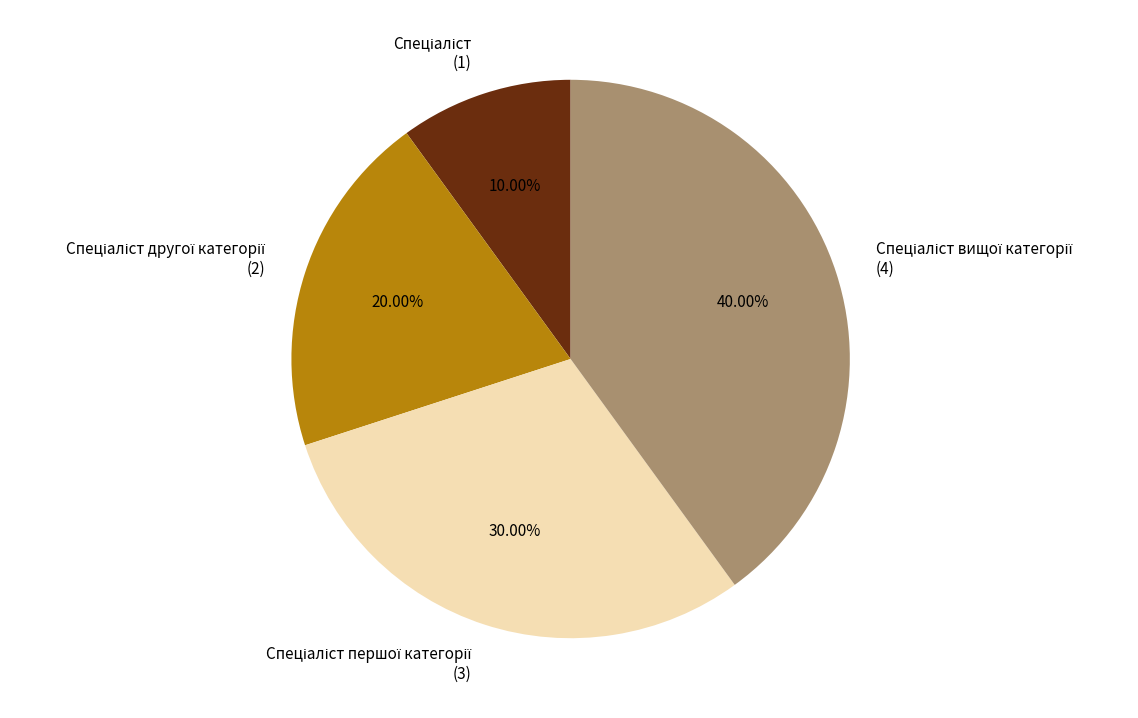

Is there any slice that represents more than half of the pie?

No